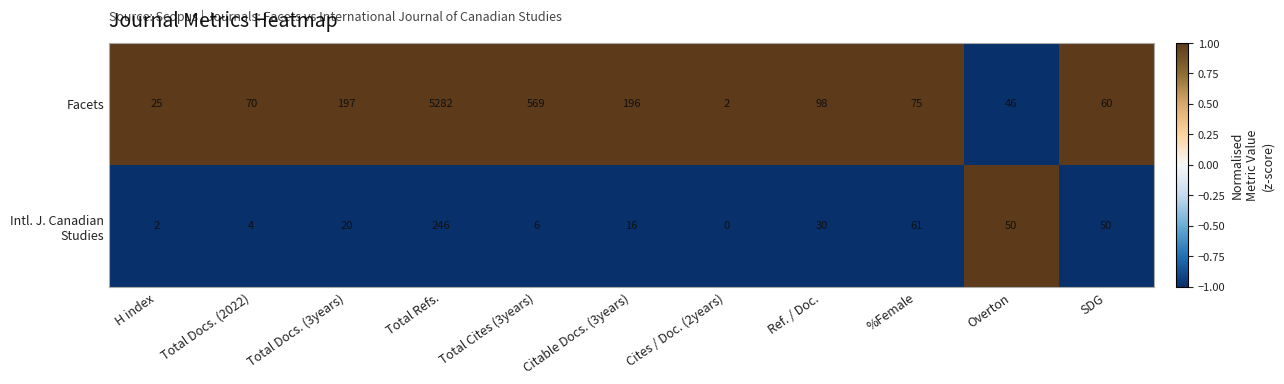

The Facets series shows 2 at Cites / Doc. (2years). True or false?

True